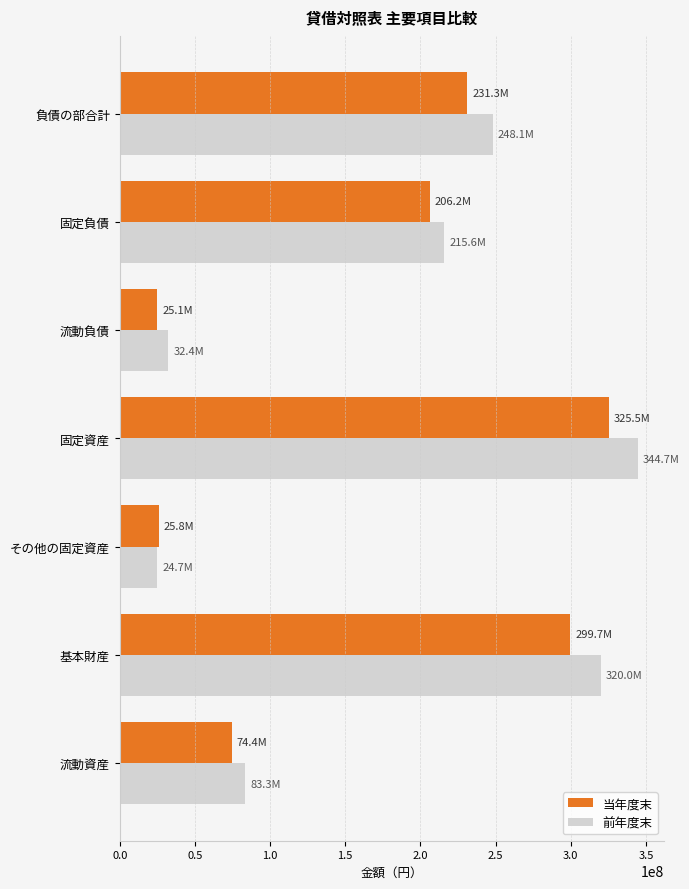

Between 基本財産 and 固定負債, which series saw the biggest shift?

前年度末